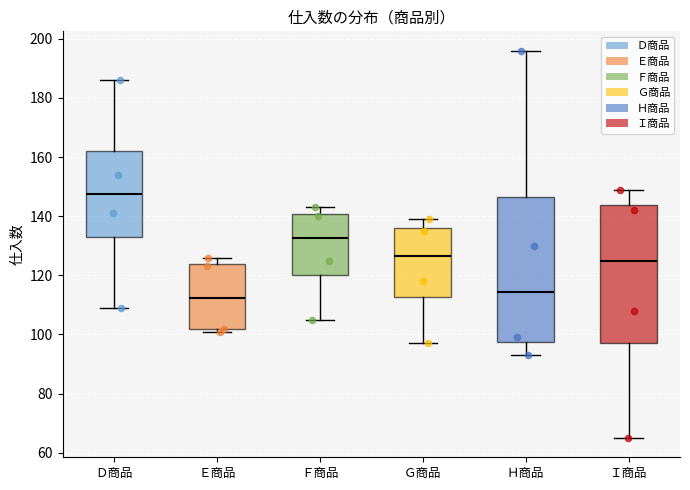

Which box has the highest median line?

Ｄ商品